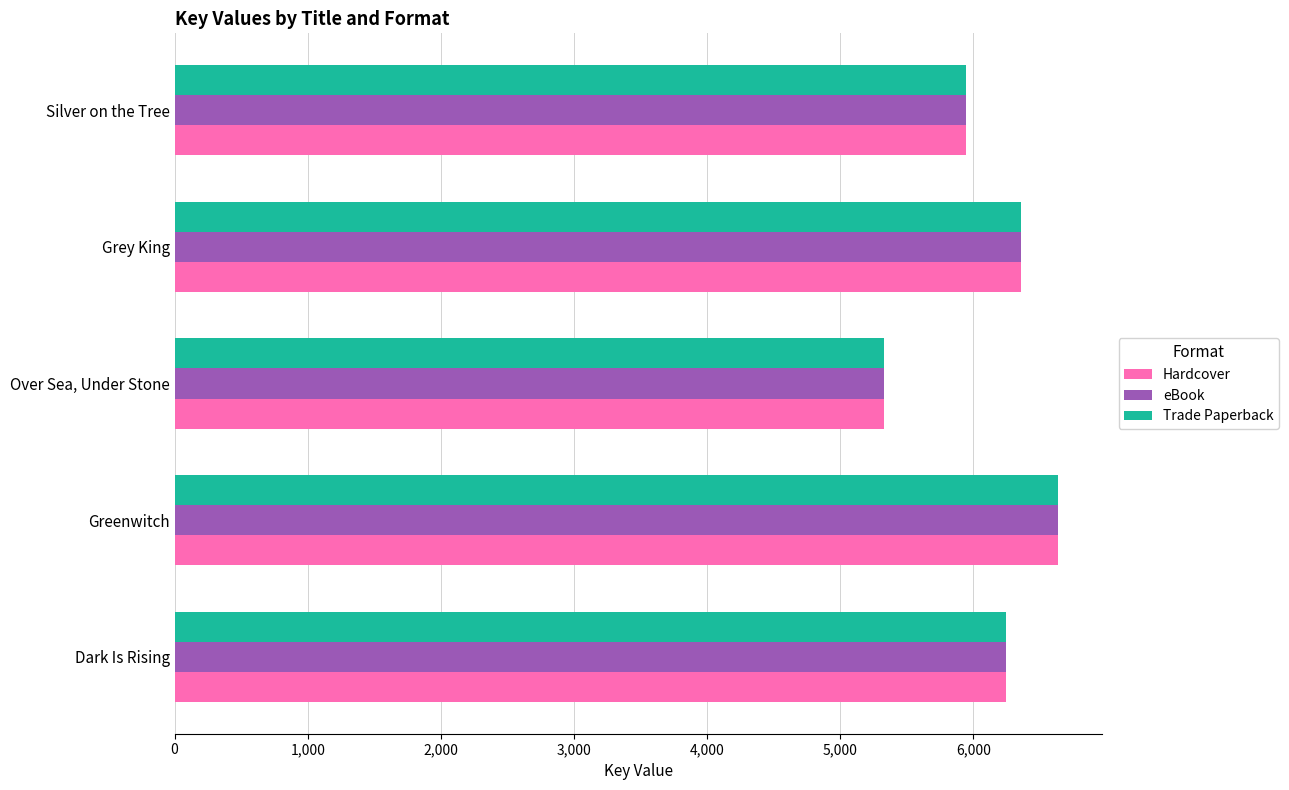

What is the average value of the eBook series?

6103